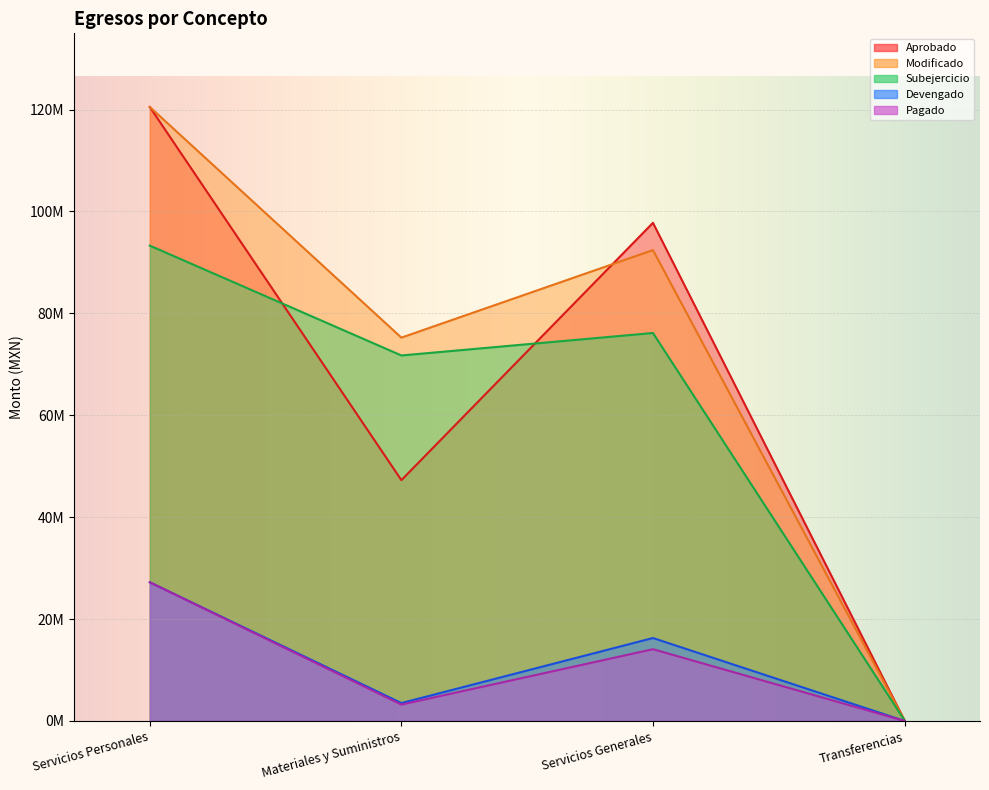

Reading left to right, what are all the values shown in this chart?

Aprobado: 120507832.8	47260580.0	97770392.3	100000.0
Modificado: 120507832.8	75236818.3	92417799.9	100000.0
Subejercicio: 93294165.5	71734095.1	76147374.9	100000.0
Devengado: 27213667.3	3502723.2	16270425.0	0.0
Pagado: 27213667.3	3205774.3	14074197.0	0.0